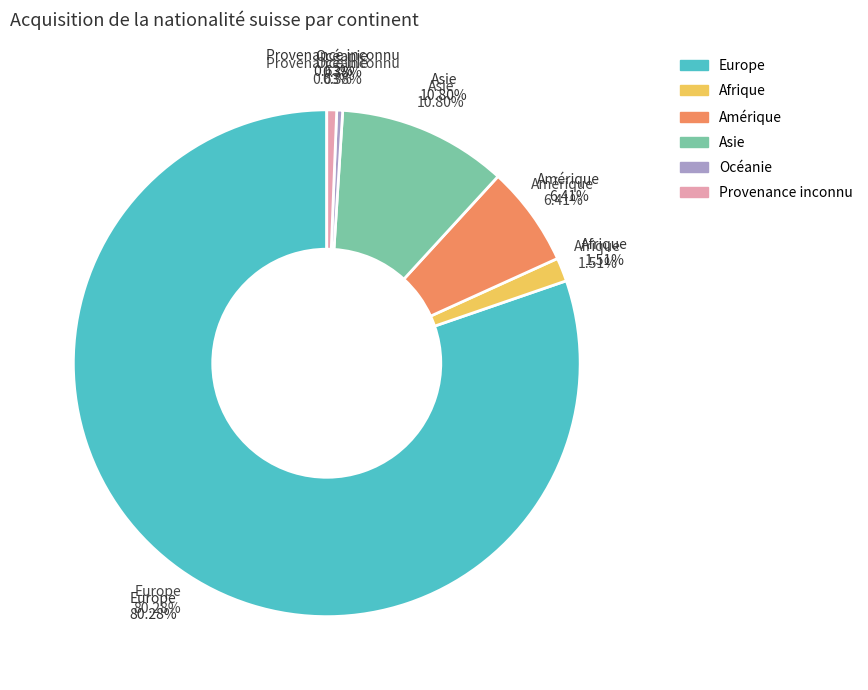

To the nearest percent, what is the combined percentage of Afrique and Amérique?

8%